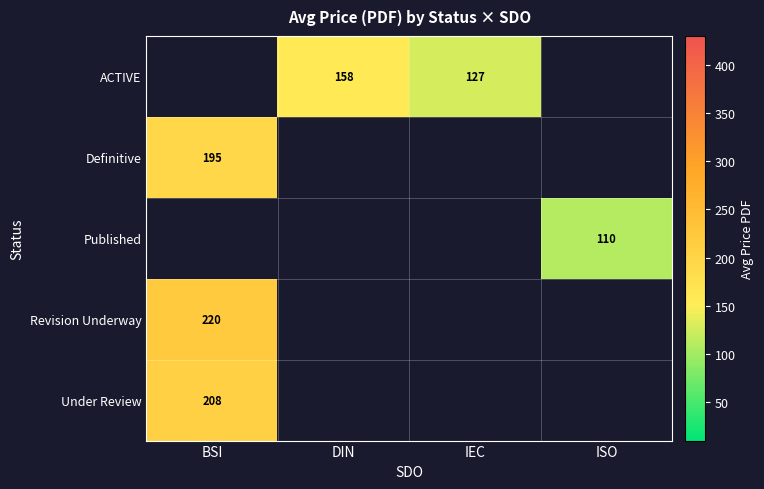

What is the lowest value of the Under Review series?

208.0